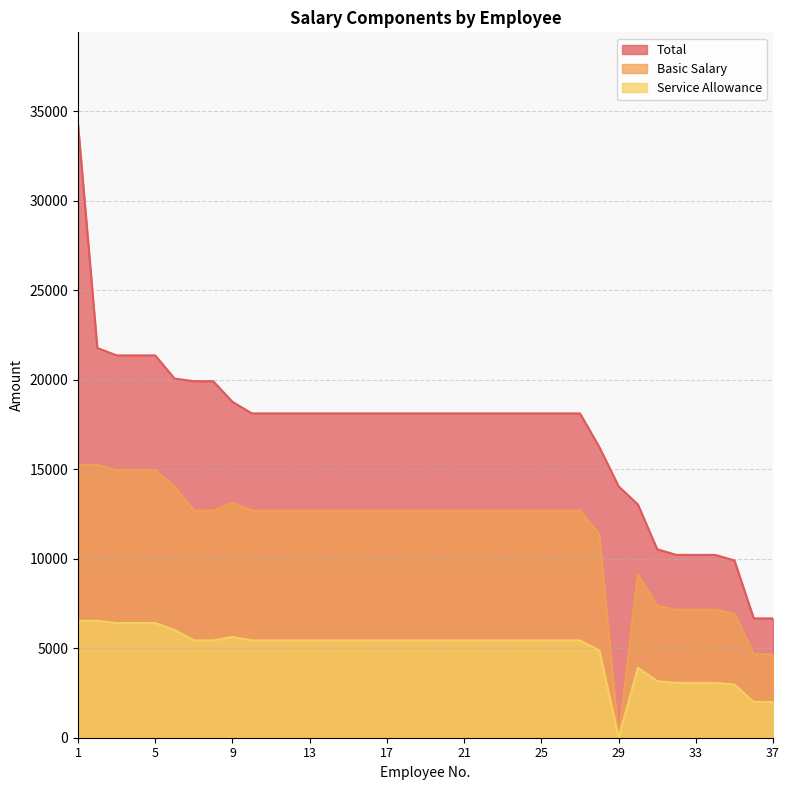

Where is Total nearest to the value 20474?

6